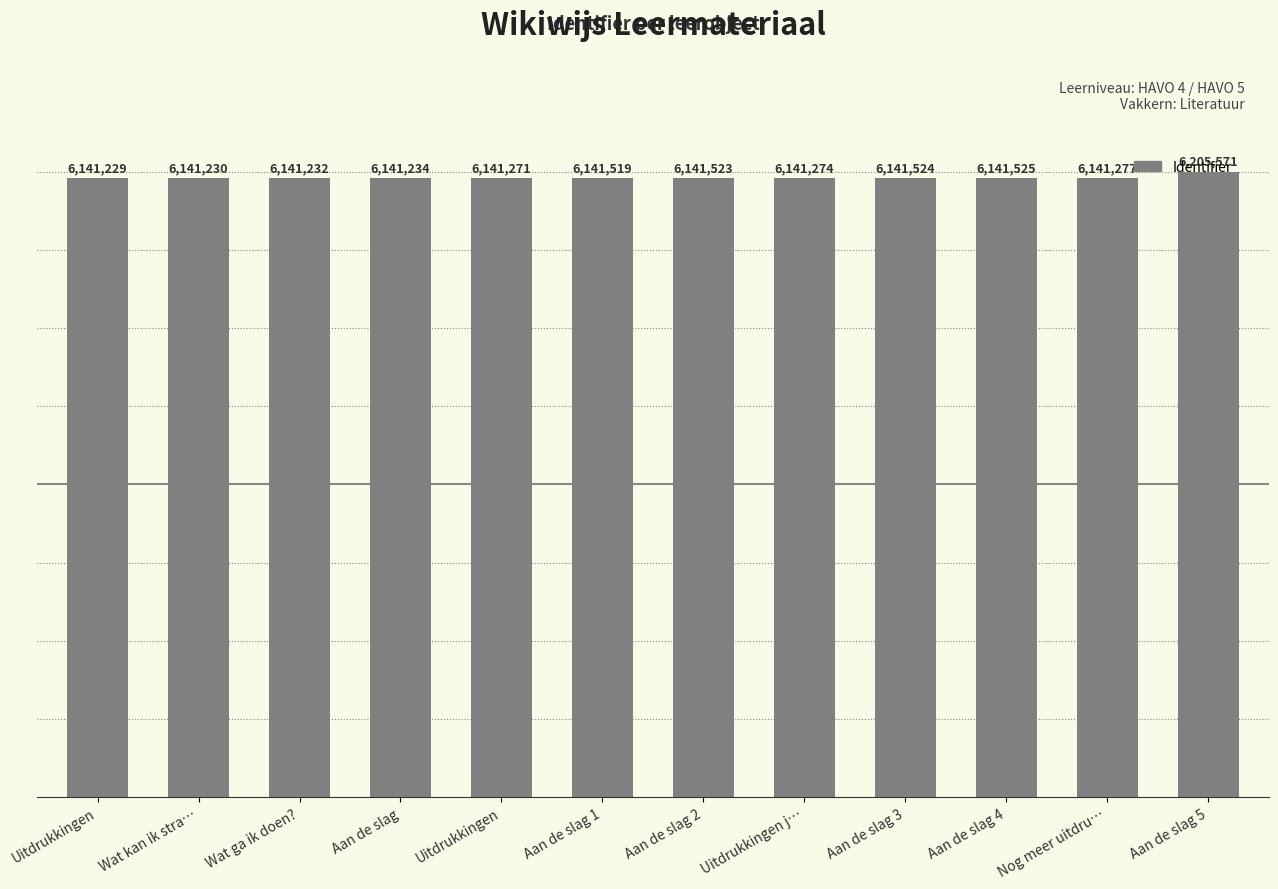

Is it true that the value at Aan de slag 5 is 6205571?

True